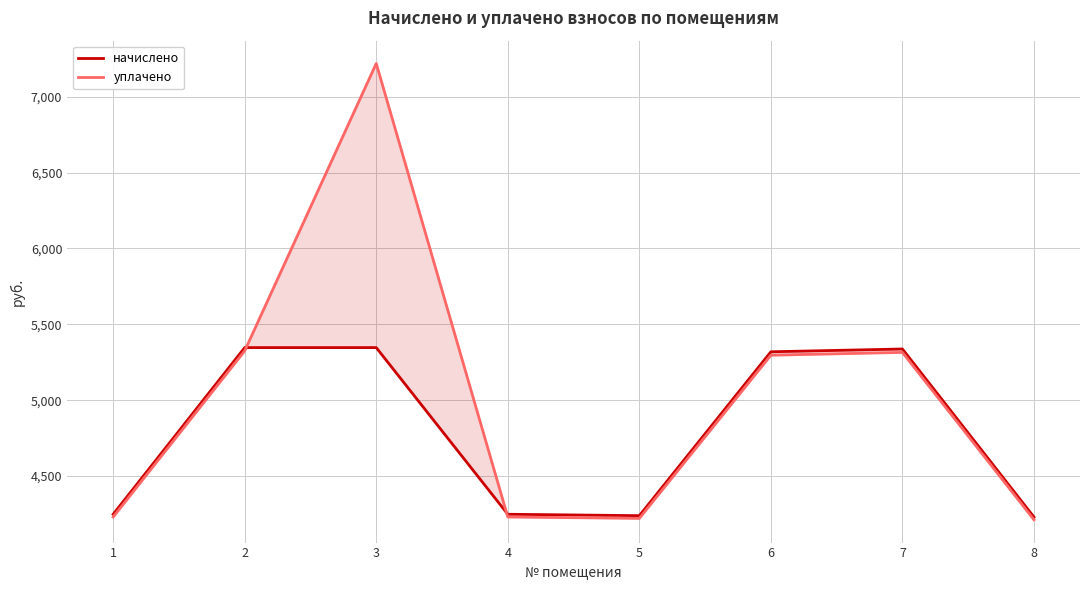

Is it true that уплачено equals 6299.6 at 5?

False